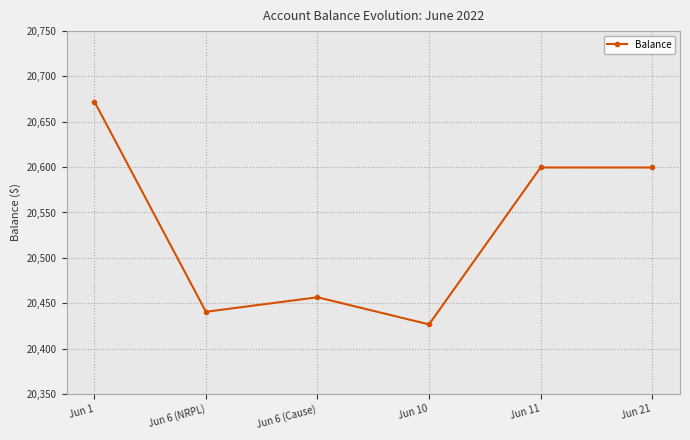

At which category does the chart reach its minimum across all series?

Jun 10